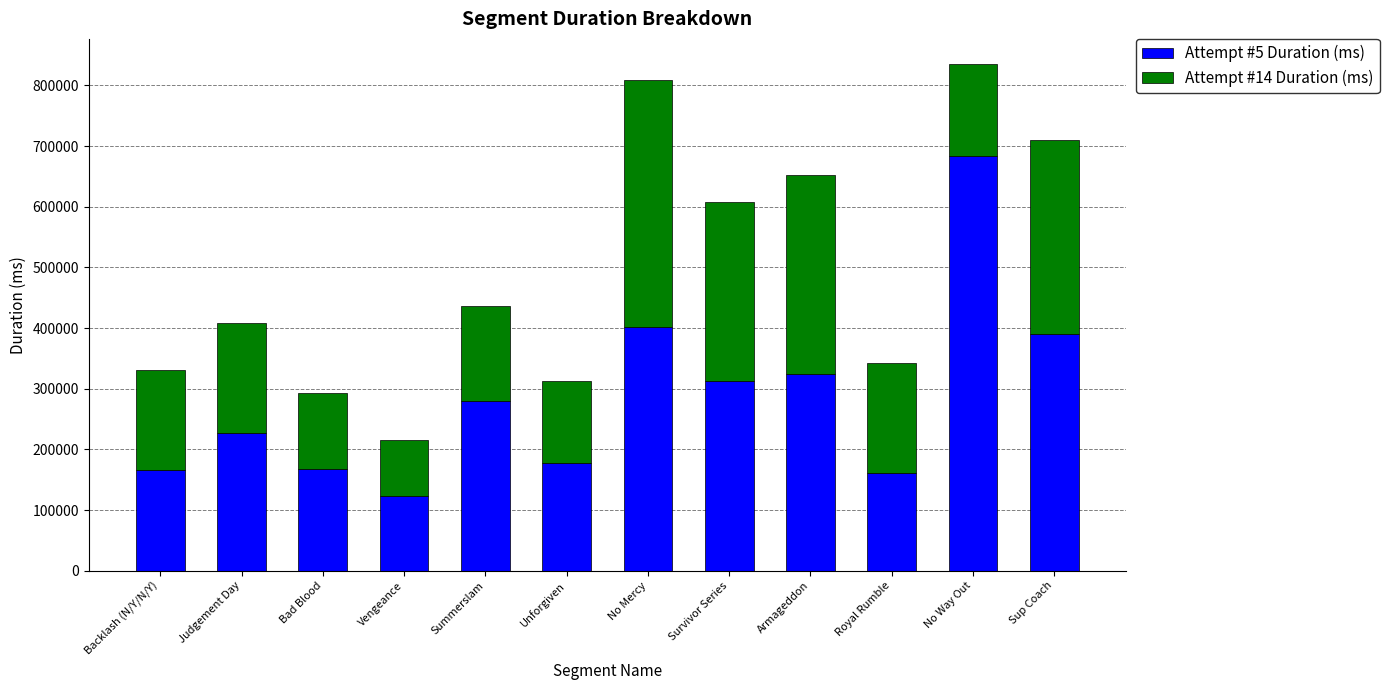

Read the Attempt #5 Duration (ms) value at Judgement Day, to the nearest 50.

226650